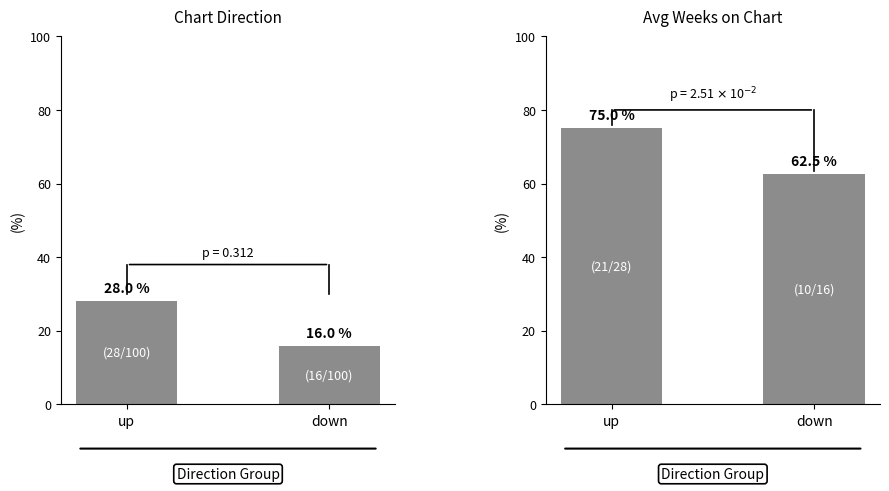

The Direction Count % series shows 12.8 at up. True or false?

False